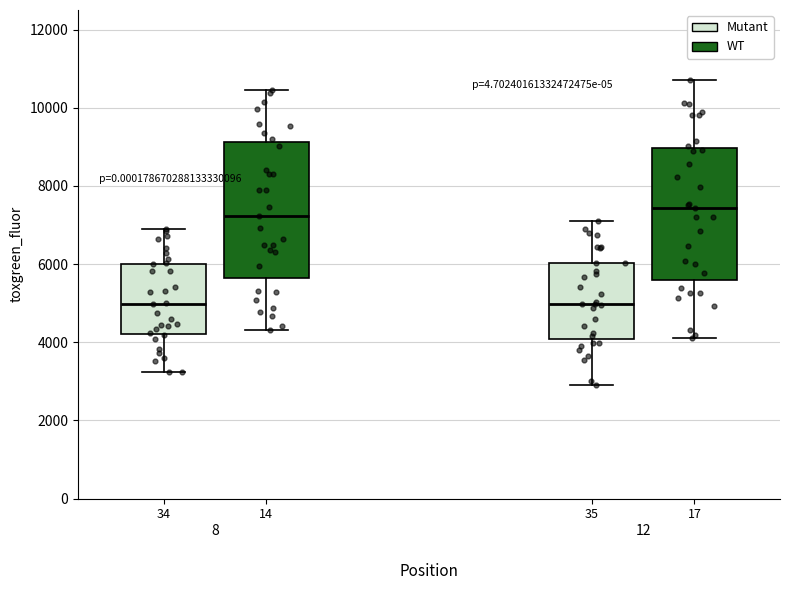

Reading left to right, read every box against the y-axis: the position of its median line, the range the box covers, and the ends of its whiskers. The values are not printed on the chart, so give them approximately, as read against the axis.

34: median 5000, box 4200 to 6000, whiskers 3200 to 7000
14: median 7200, box 5600 to 9200, whiskers 4400 to 10400
35: median 5000, box 4000 to 6000, whiskers 3000 to 7000
17: median 7400, box 5600 to 9000, whiskers 4200 to 10800